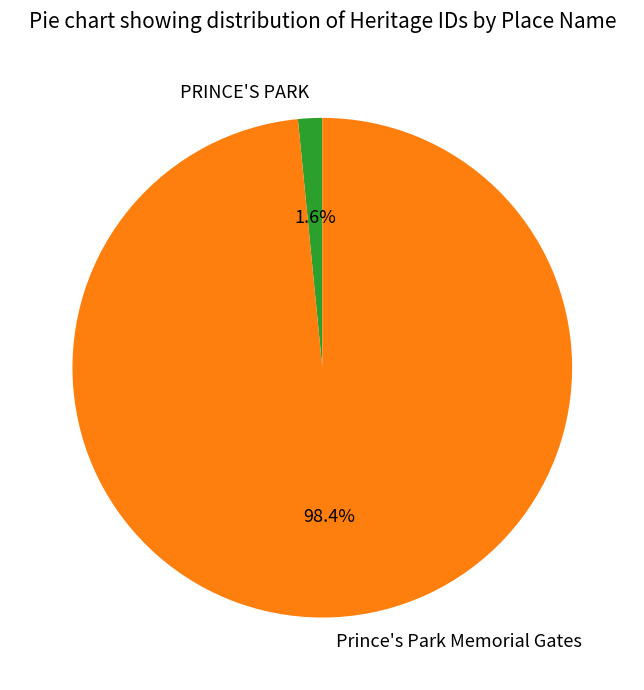

Do Prince's Park Memorial Gates and PRINCE'S PARK together represent more than half of the pie?

Yes